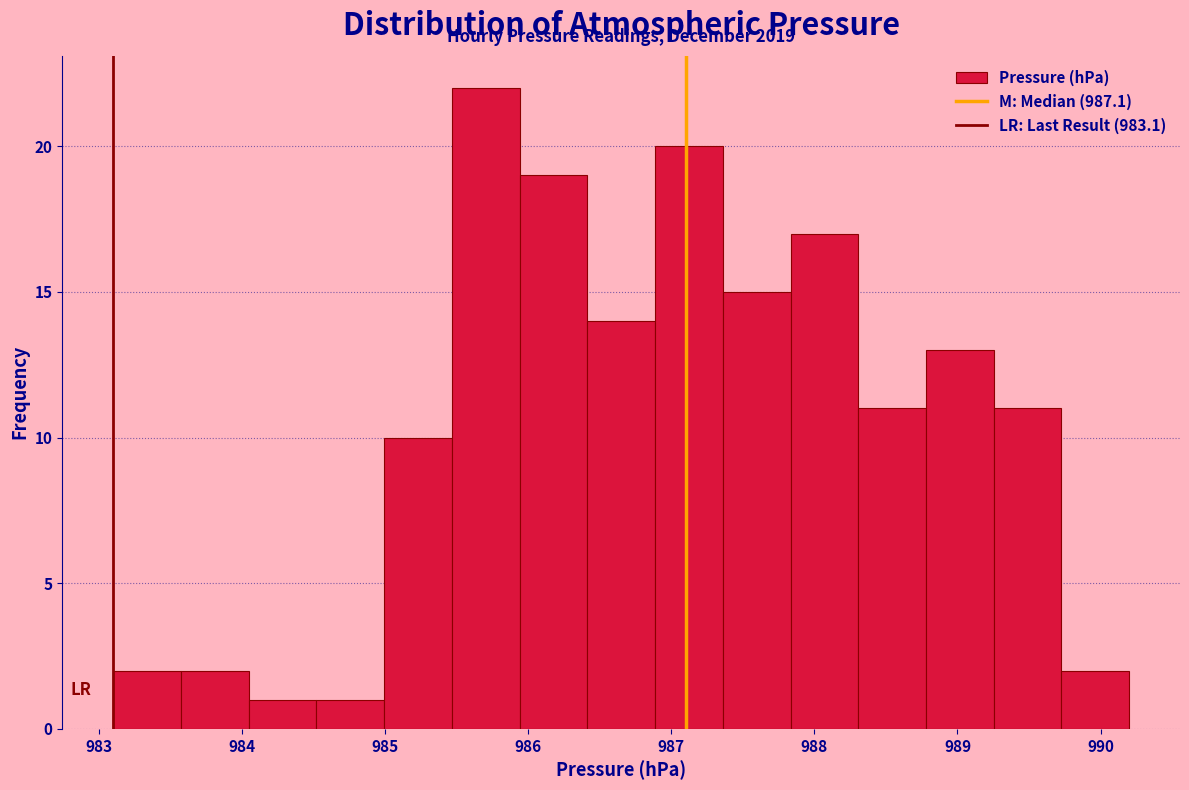

Over which range of the x-axis is the bar tallest?

985.5 to 985.9